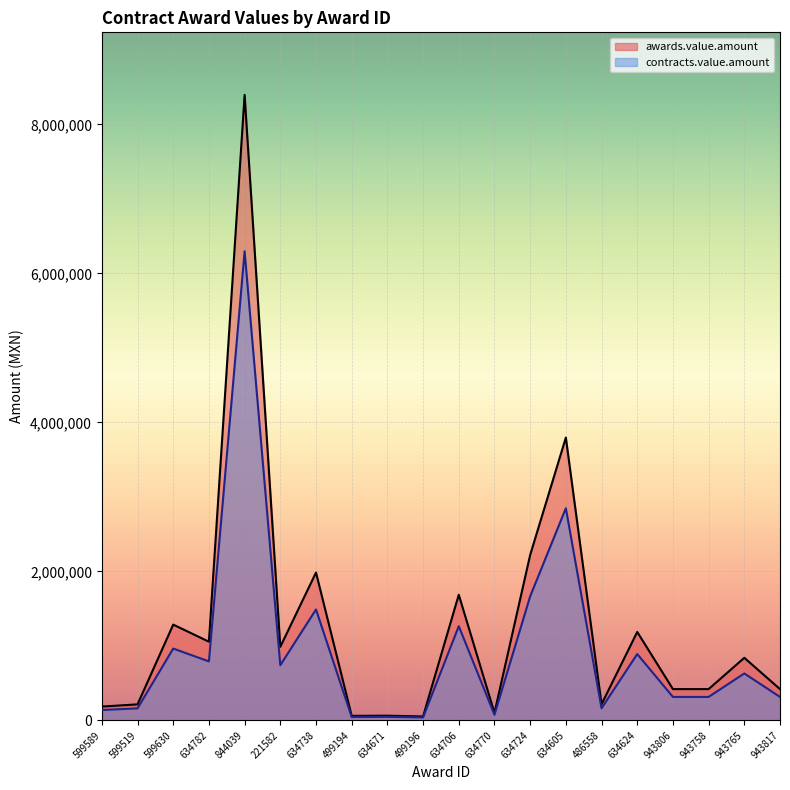

The awards.value.amount series shows 60903.7 at 499194. True or false?

True